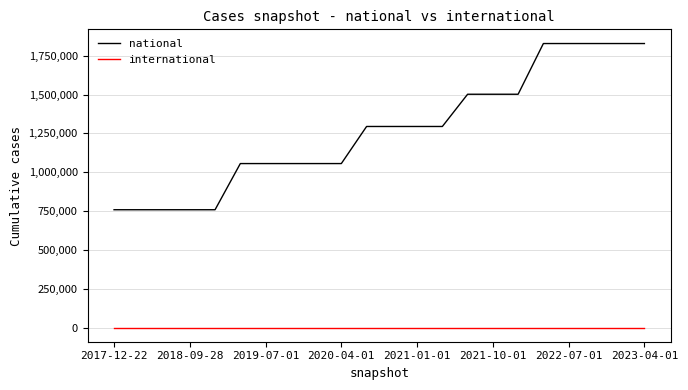

Which series has the largest total across all categories?

national